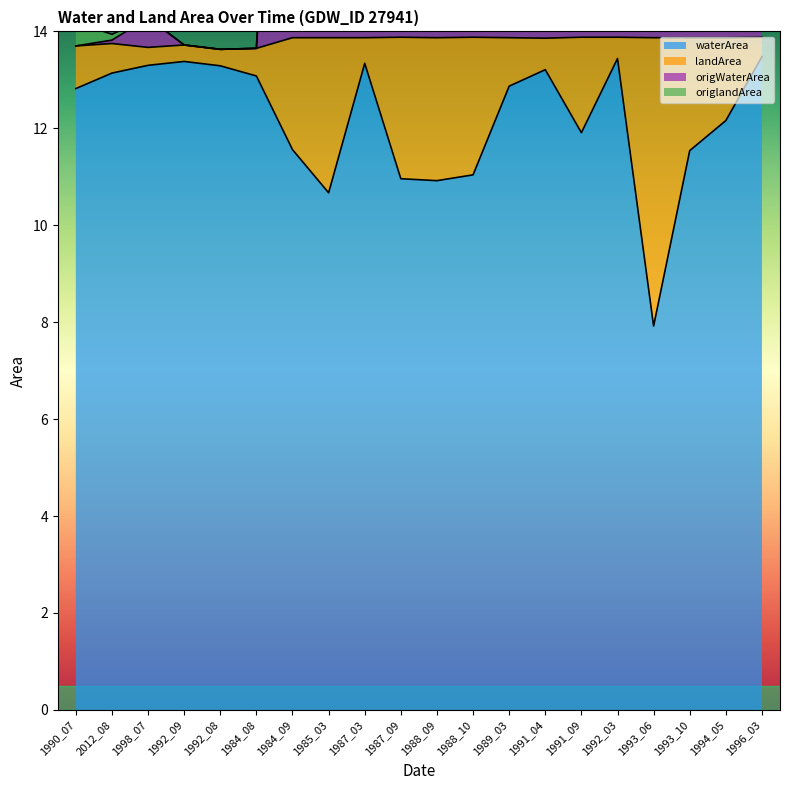

The value of waterArea at 1984_08 is 8.1. True or false?

False